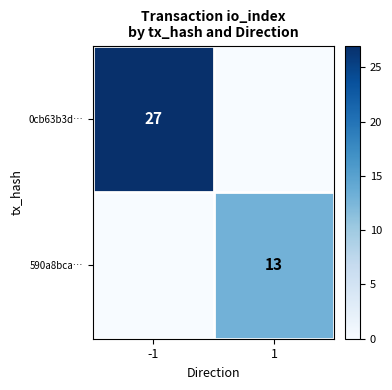

True or false: 590a8bca… has a value of 13 at 1.

True